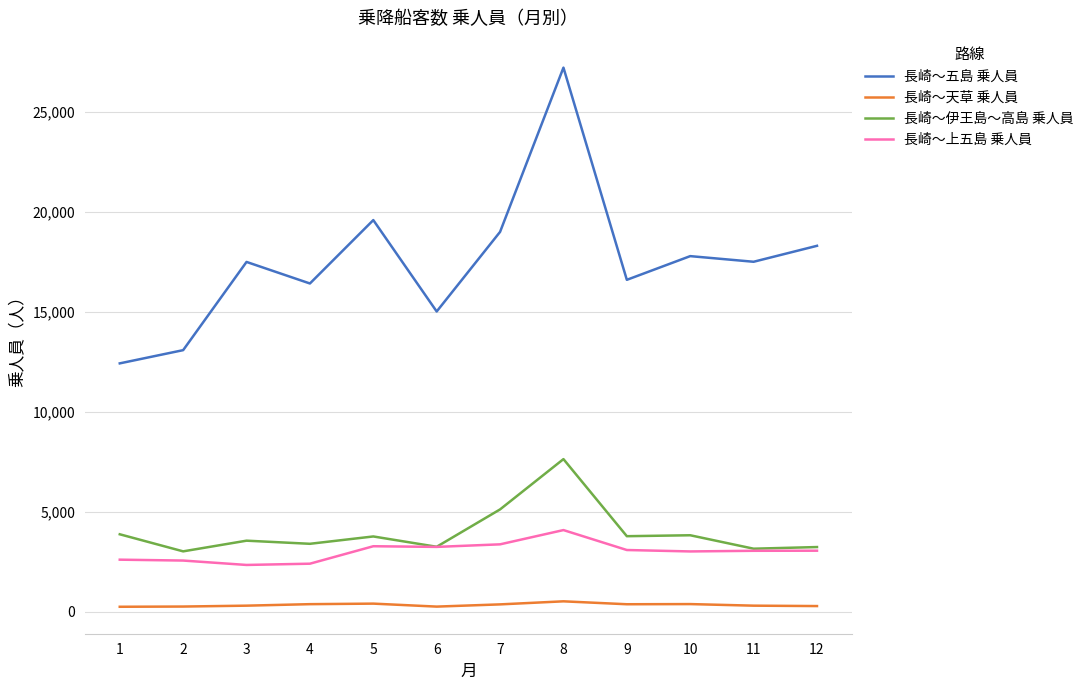

At which category is the sum across all series the highest?

8